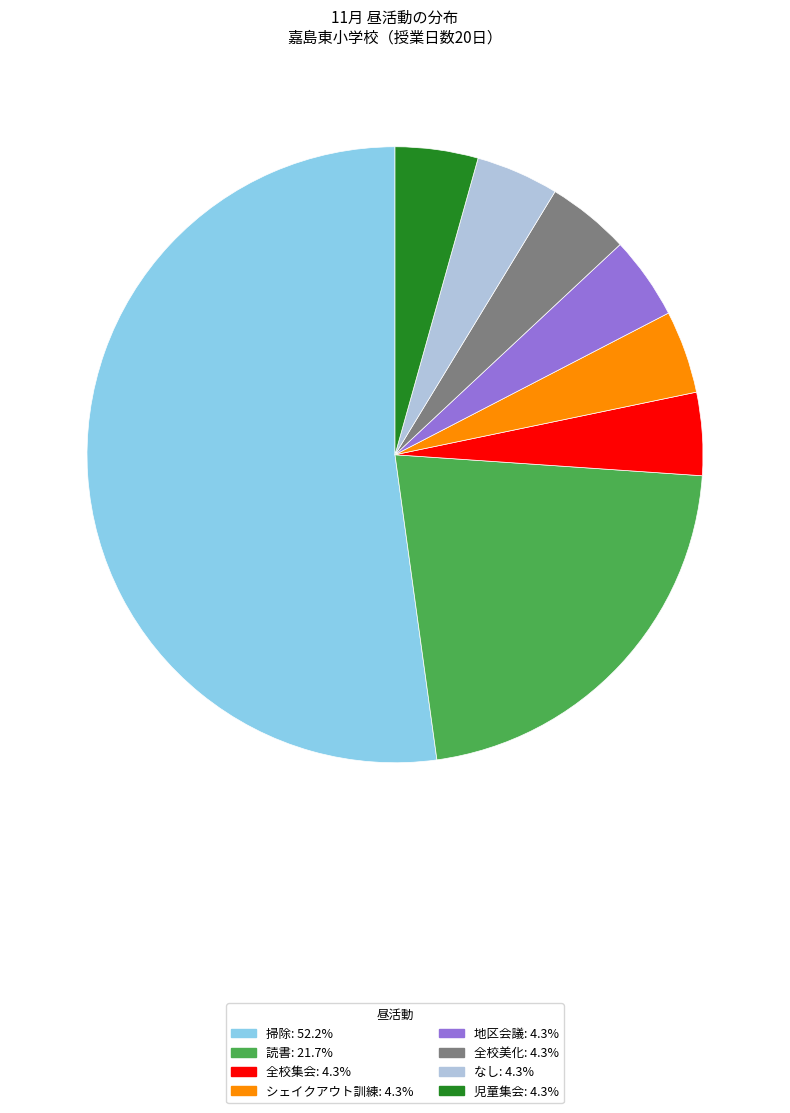

What is the ratio of the value at 児童集会 to the value at 地区会議?

1.0